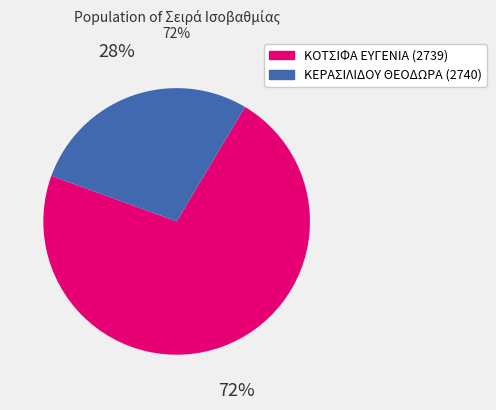

To the nearest percent, what is the difference between the largest and smallest slice percentages?

44%